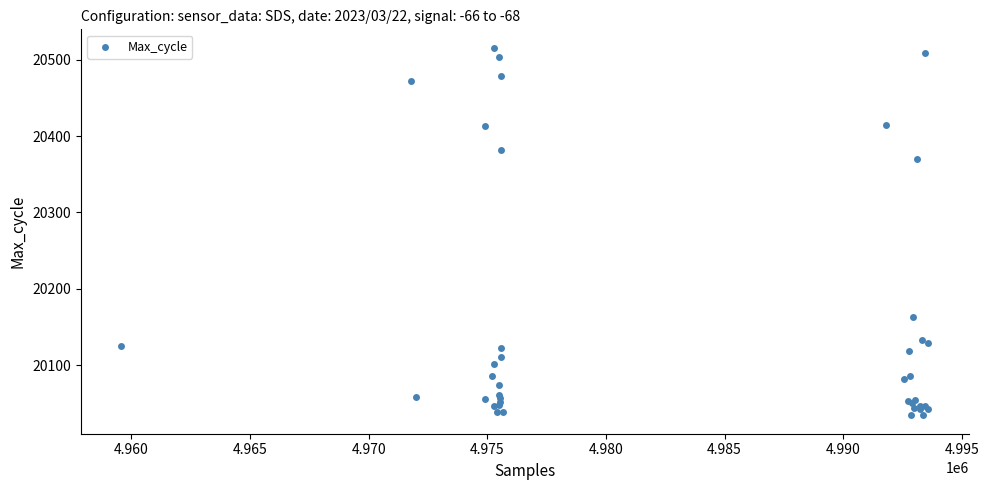

What Y value in the scatter plot is closest to 20275?

20370